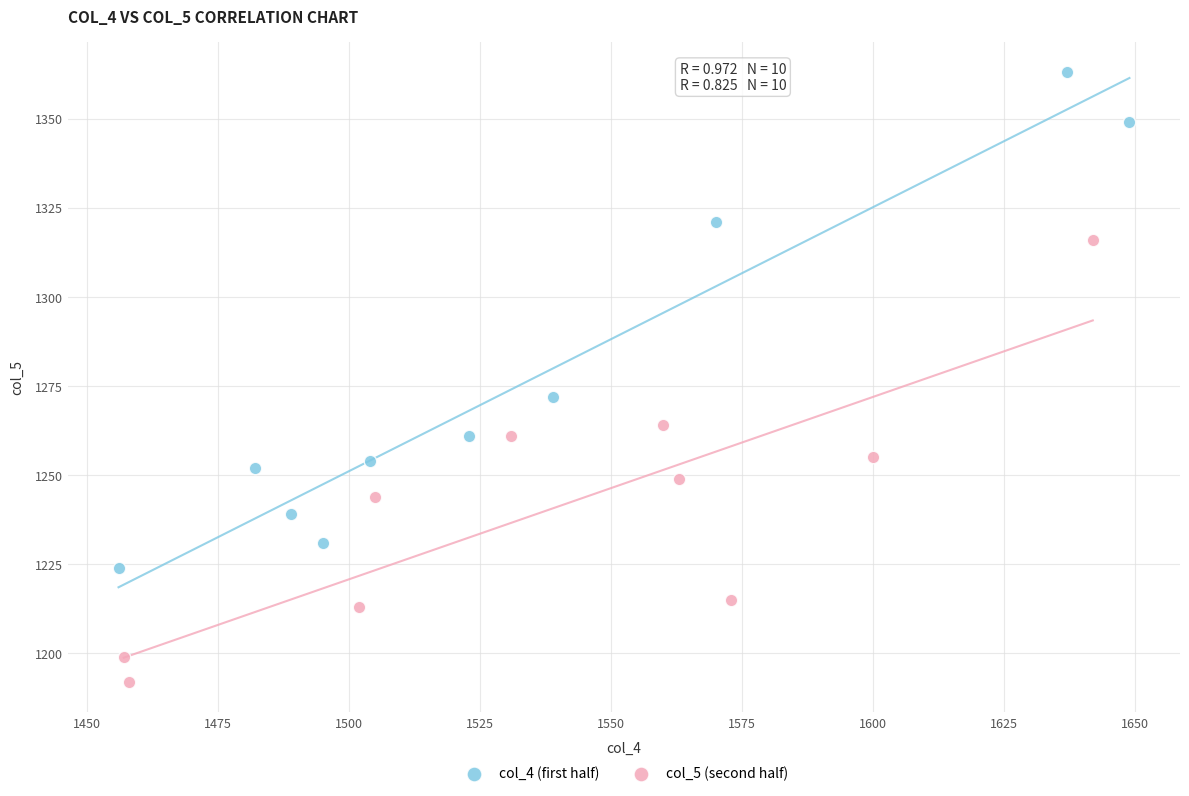

What are all the series names shown in the legend?

col_4 (first half), col_5 (second half)